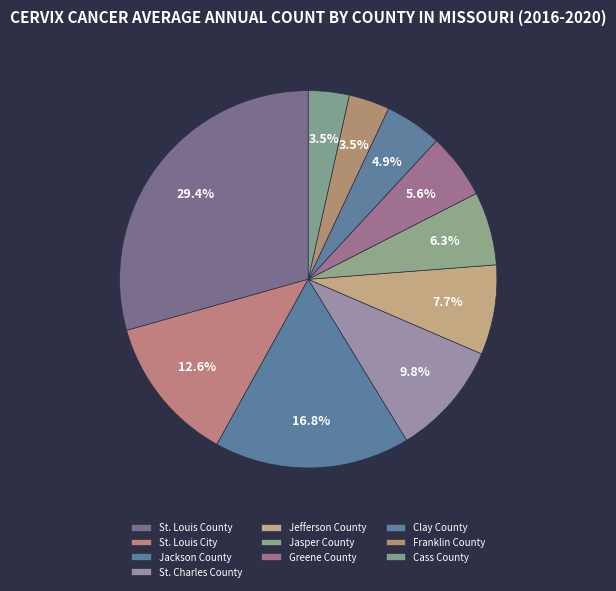

Is it true that Jasper County is 6% of the pie?

True